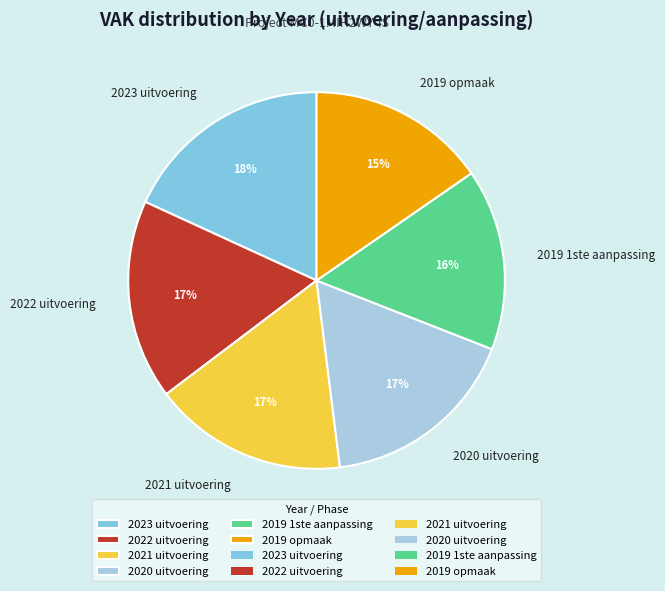

Which category has the biggest portion of the pie?

2023 uitvoering